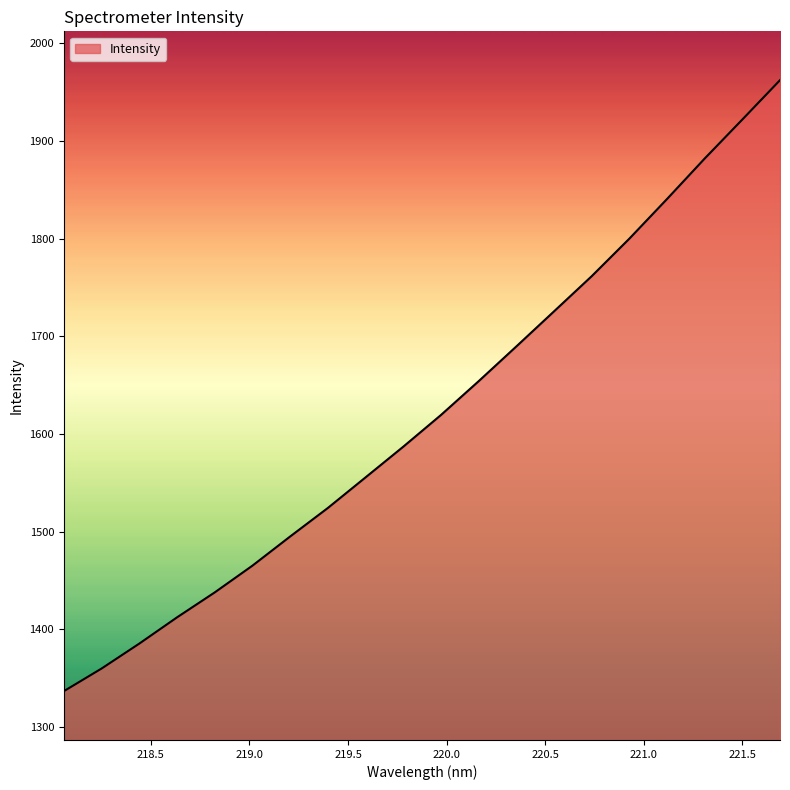

What is the smallest value displayed?

1336.8